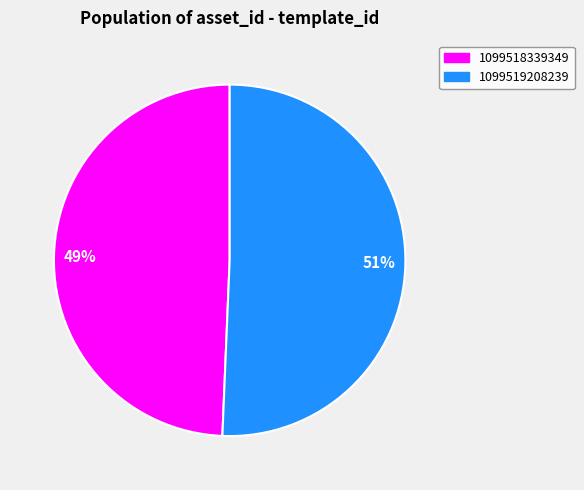

To the nearest percent, what portion does 1099519208239 represent?

51%